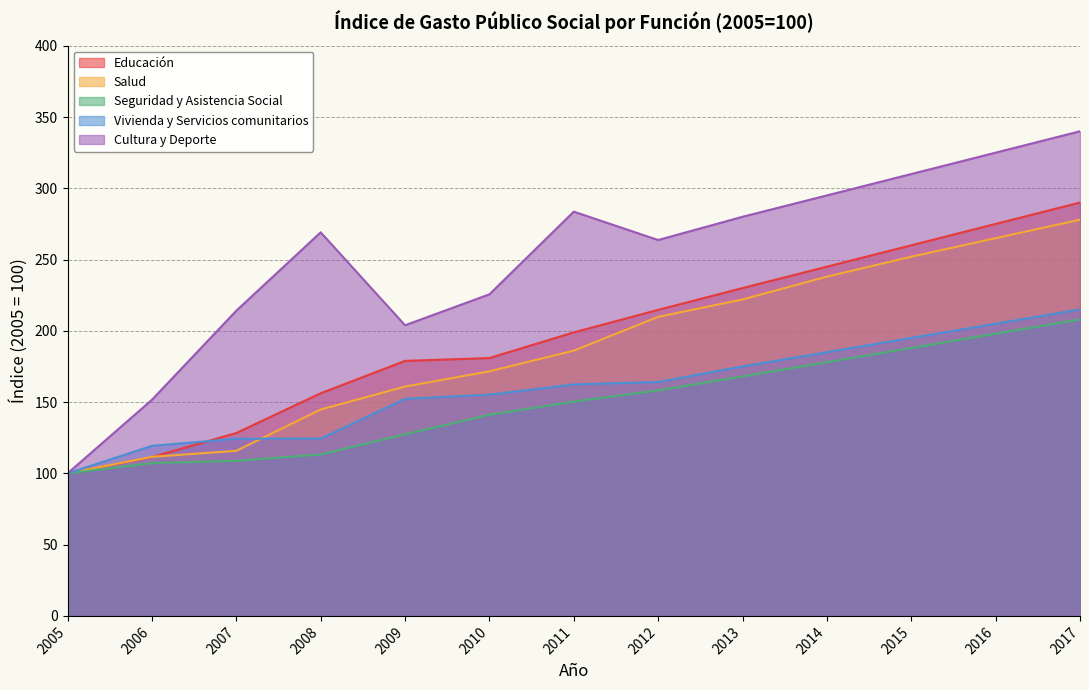

What is the highest value of the Educación series?

290.0